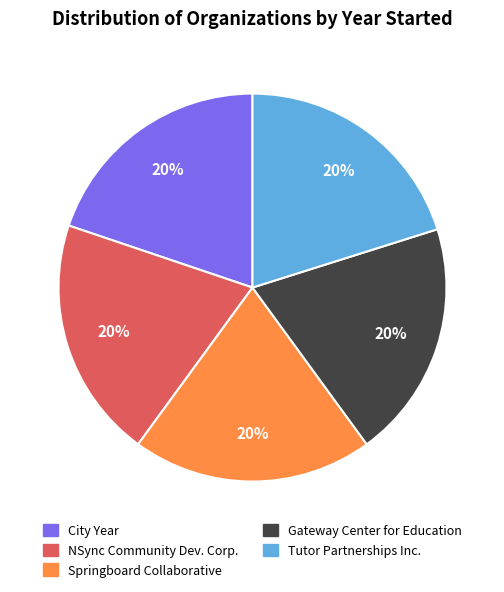

To the nearest percent, what portion does Tutor Partnerships Inc. represent?

20%